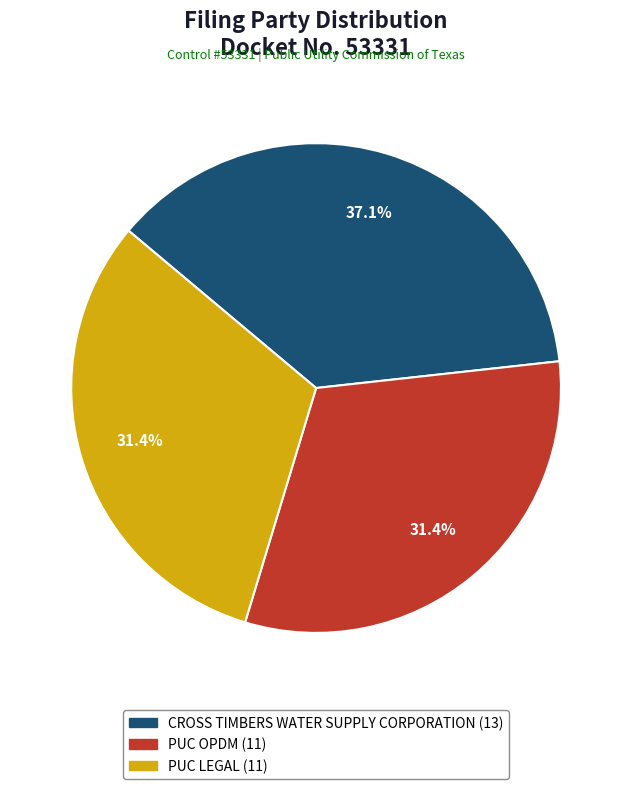

Is it true that PUC OPDM is 31% of the pie?

True